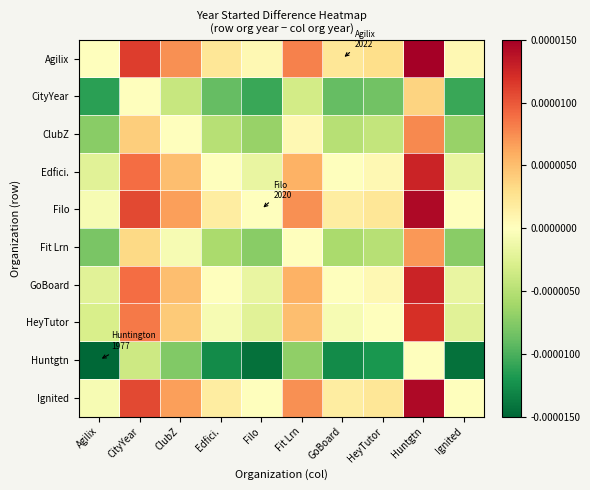

Which label corresponds to the largest value in the chart?

Huntgtn